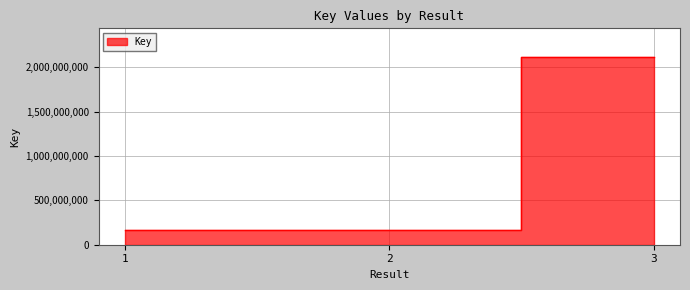

What is the minimum value shown in the chart?

165343574